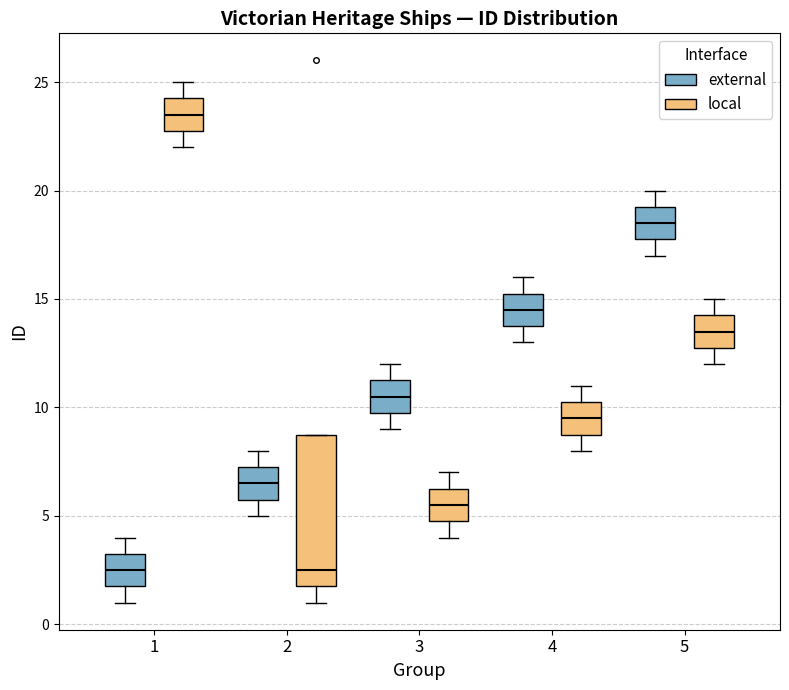

Reading left to right, transcribe this box plot: for each box, give where its median line is, the range the box spans, and where its two whiskers end, as read against the y-axis. The values are not printed on the chart, so give them approximately, as read against the axis.

1 (external): median 2.5, box 2.0 to 3.5, whiskers 1.0 to 4.0
1 (local): median 23.5, box 23.0 to 24.5, whiskers 22.0 to 25.0
2 (external): median 6.5, box 6.0 to 7.5, whiskers 5.0 to 8.0
2 (local): median 2.5, box 2.0 to 9.0, whiskers 1.0 to 9.0
3 (external): median 10.5, box 10.0 to 11.5, whiskers 9.0 to 12.0
3 (local): median 5.5, box 5.0 to 6.5, whiskers 4.0 to 7.0
4 (external): median 14.5, box 14.0 to 15.5, whiskers 13.0 to 16.0
4 (local): median 9.5, box 9.0 to 10.5, whiskers 8.0 to 11.0
5 (external): median 18.5, box 18.0 to 19.5, whiskers 17.0 to 20.0
5 (local): median 13.5, box 13.0 to 14.5, whiskers 12.0 to 15.0